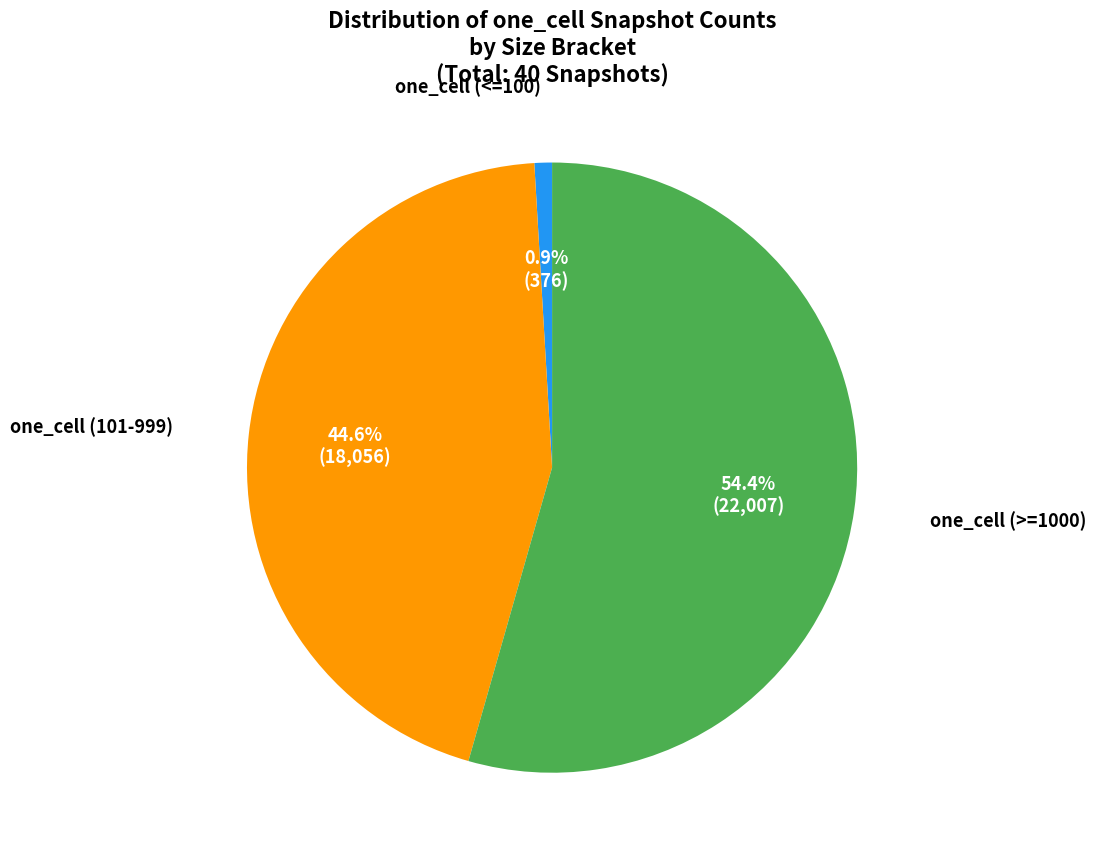

Does any single category account for the majority?

Yes